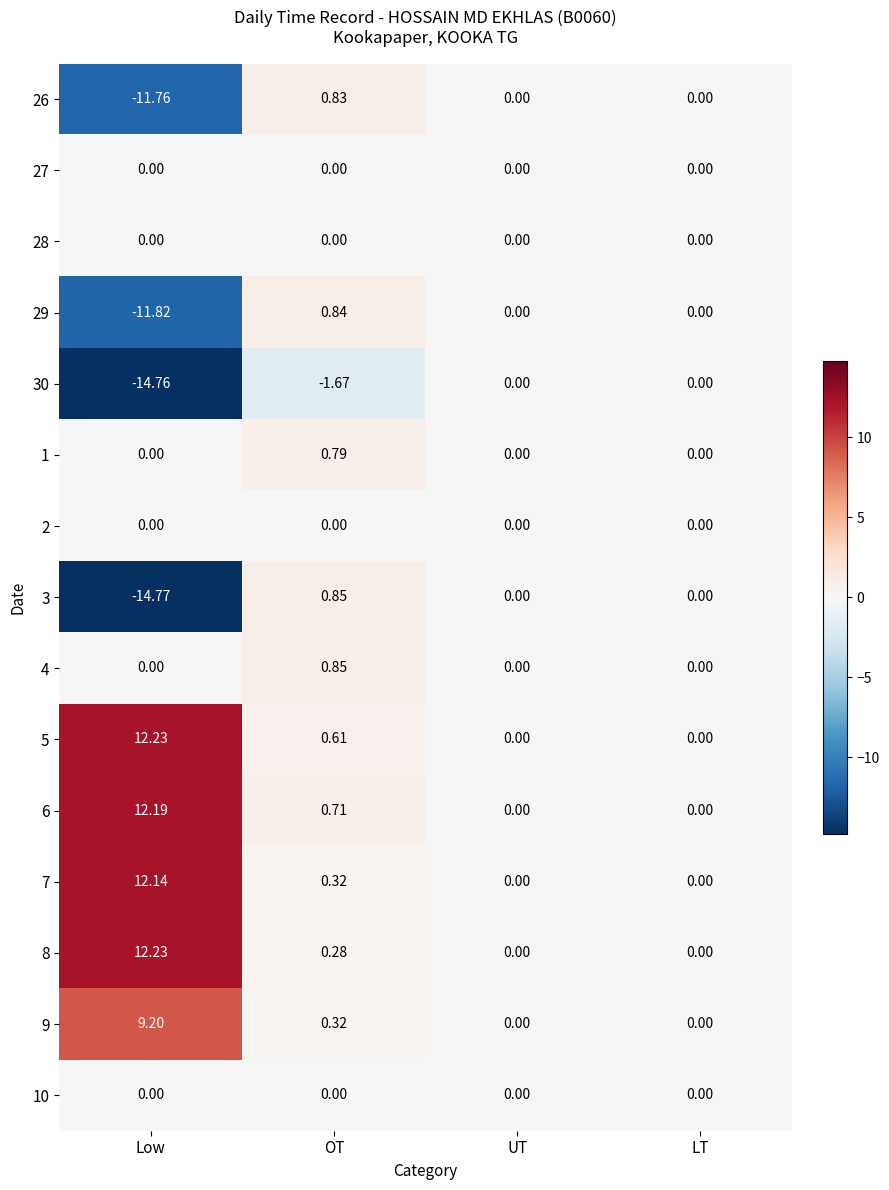

At which category is the sum across all series the highest?

Low